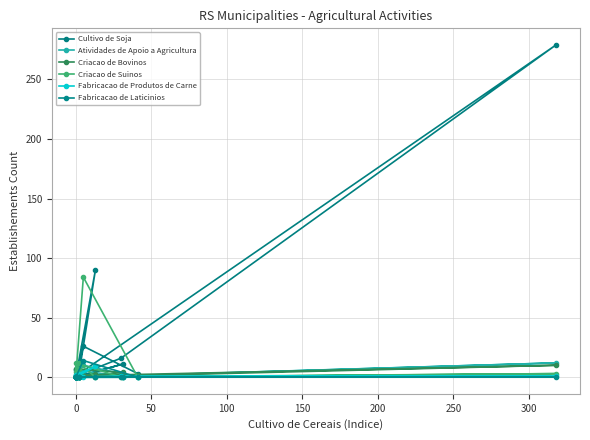

Reading left to right, what are all the values shown in this chart?

Cultivo de Soja: 0	11	0	90	2	1	0	0	0	0	2	1	279	16	1	0	0	0	26	3
Atividades de Apoio a Agricultura: 2	0	1	0	0	0	1	0	7	0	0	0	12	1	6	0	0	0	10	0
Criacao de Bovinos: 7	4	0	3	0	0	0	0	0	0	0	0	10	2	0	0	0	0	2	2
Criacao de Suinos: 0	0	0	0	12	0	7	0	0	4	0	0	3	0	12	0	0	0	84	0
Fabricacao de Produtos de Carne: 0	0	0	9	3	0	0	0	0	2	0	0	1	1	0	0	0	0	0	0
Fabricacao de Laticinios: 0	0	0	0	0	0	0	0	0	0	0	0	0	0	0	0	0	0	14	0